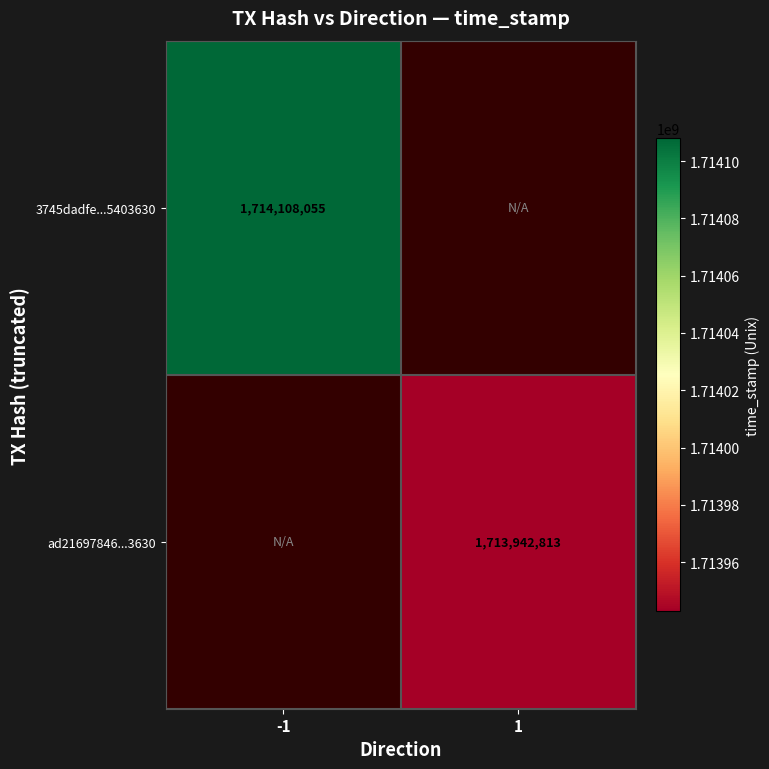

True or false: 3745dadfe...5403630 has a value of 1714108055 at -1.

True